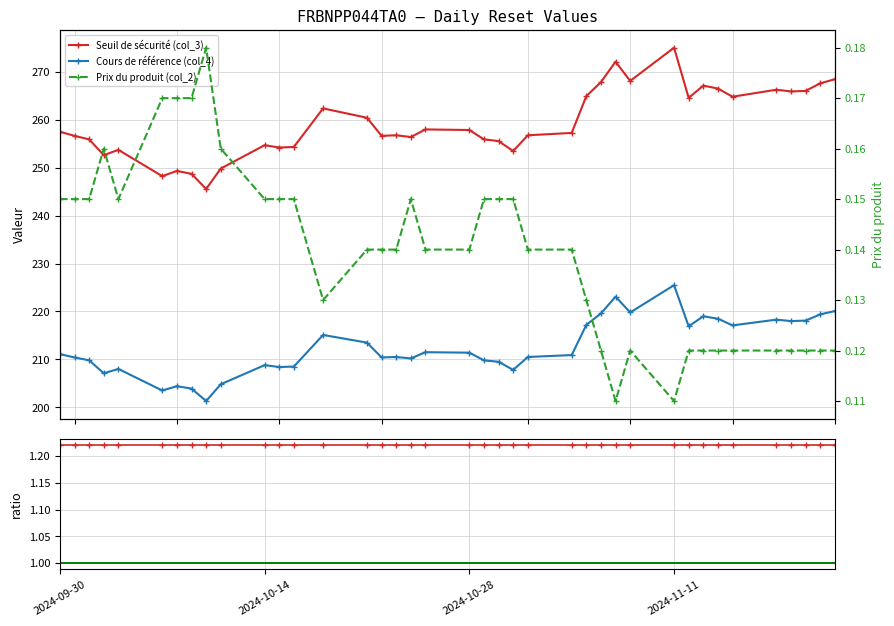

True or false: Seuil de sécurité (col_3) and Ratio col_3/col_4 intersect in this chart.

False